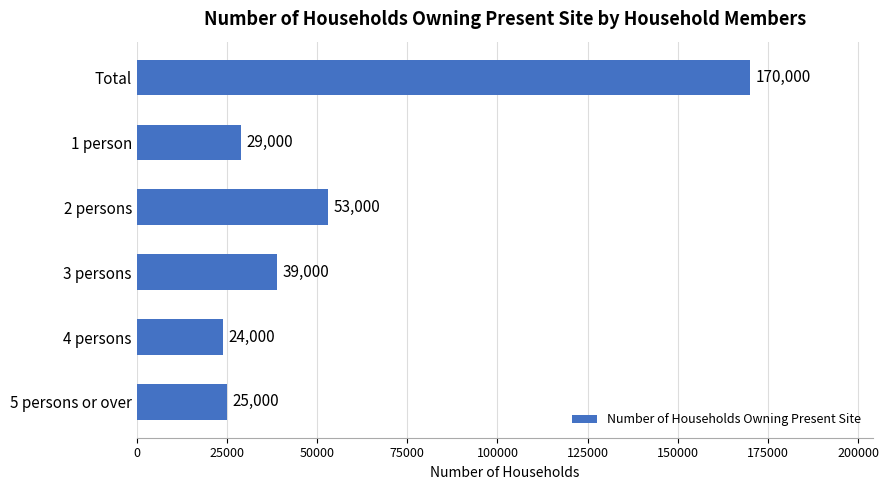

The chart shows a value of 14848 at 4 persons. True or false?

False